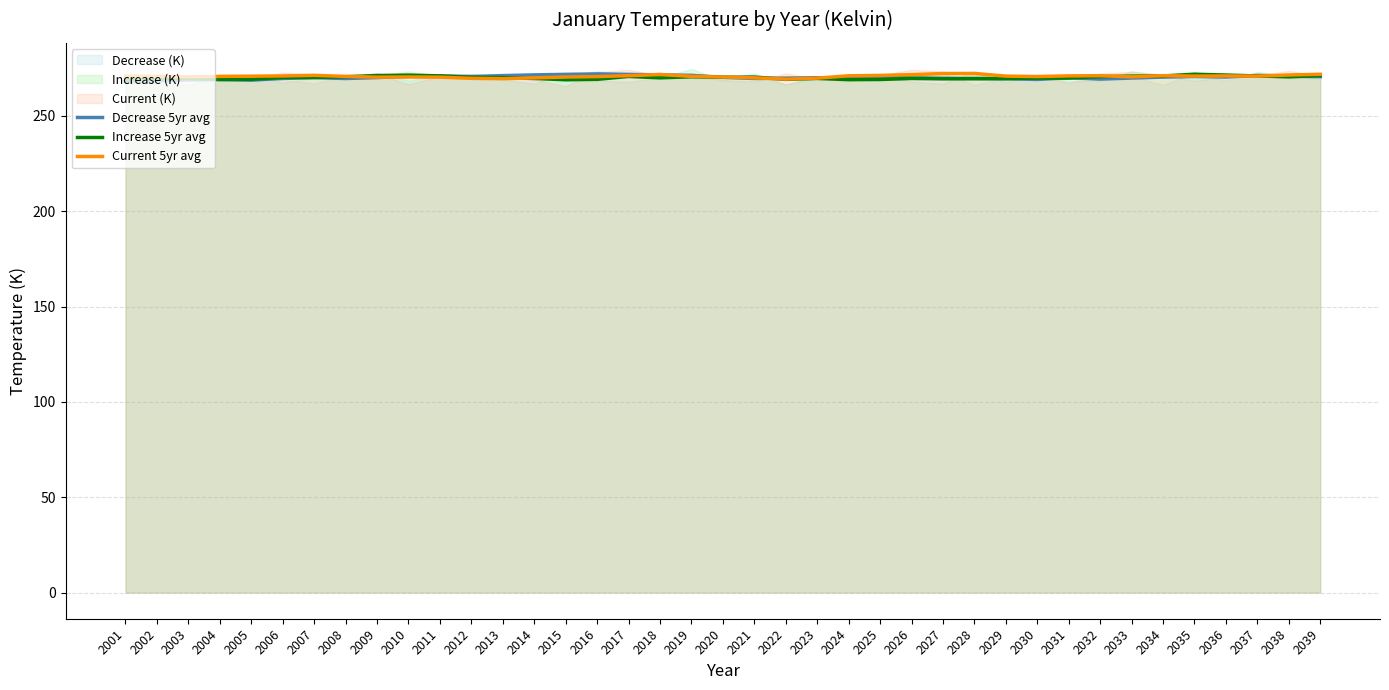

How many times do Current 5yr avg and Increase 5yr avg cross each other?

8